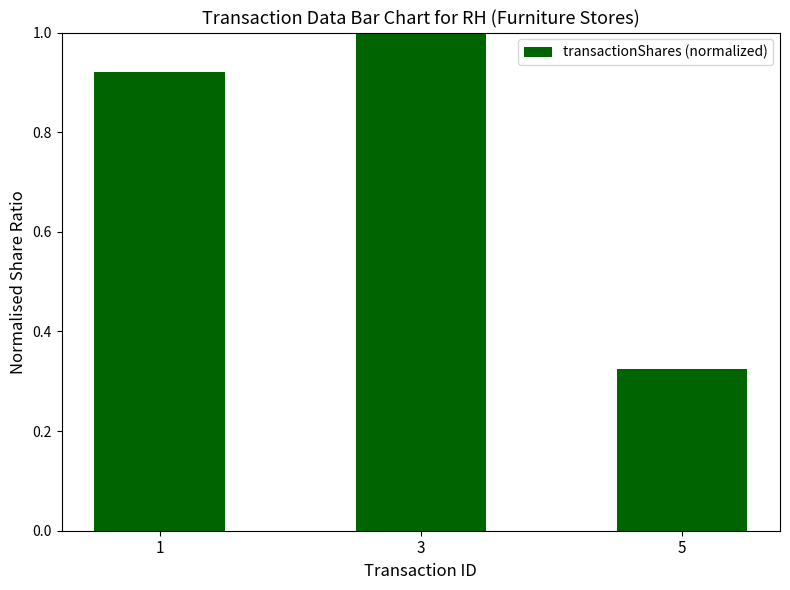

The chart shows a value of 0.4 at 3. True or false?

False